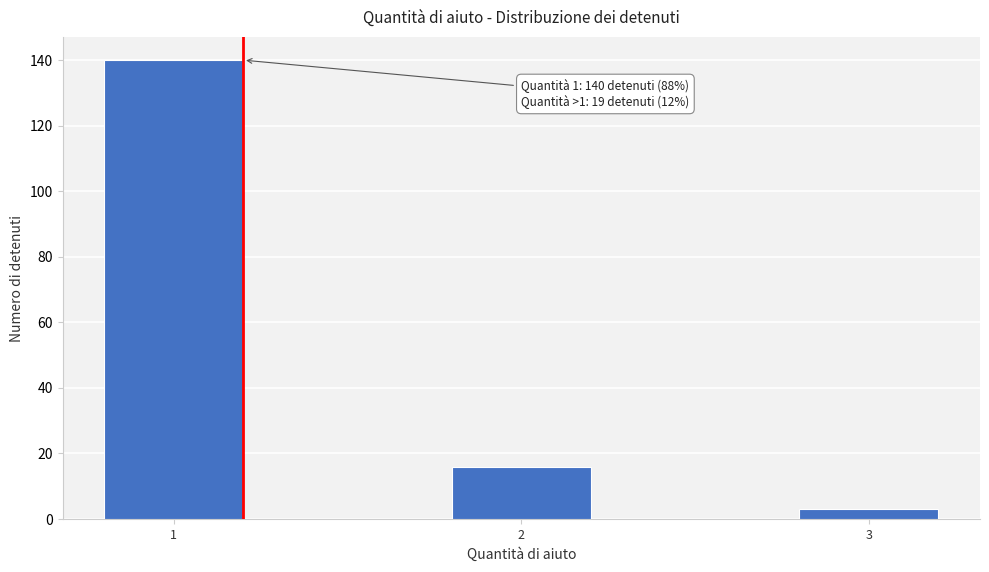

Reading left to right, what are all the values shown in this chart?

140	16	3